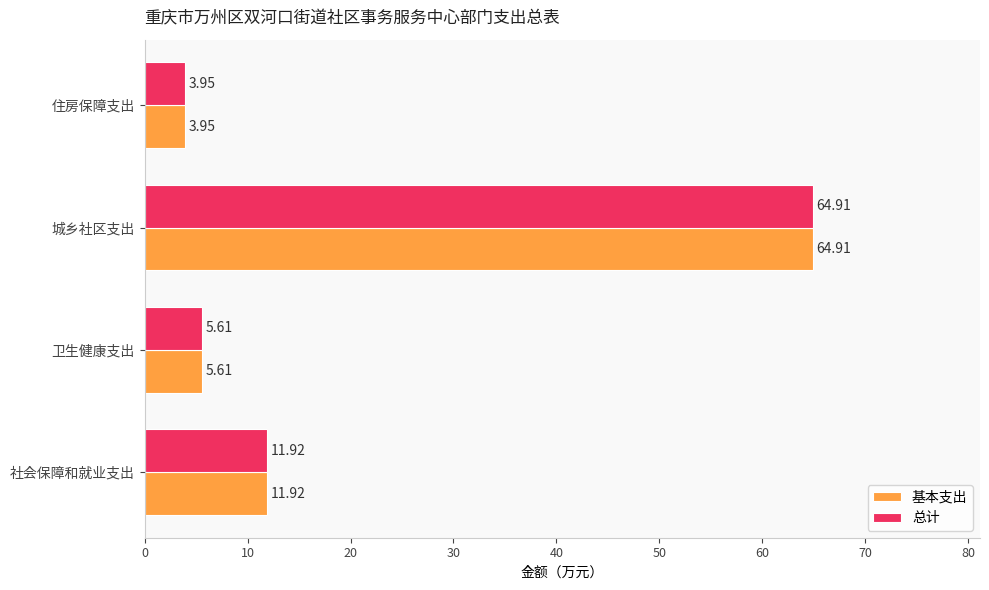

What is the sum of the 基本支出 values at 卫生健康支出 and 城乡社区支出?

70.5